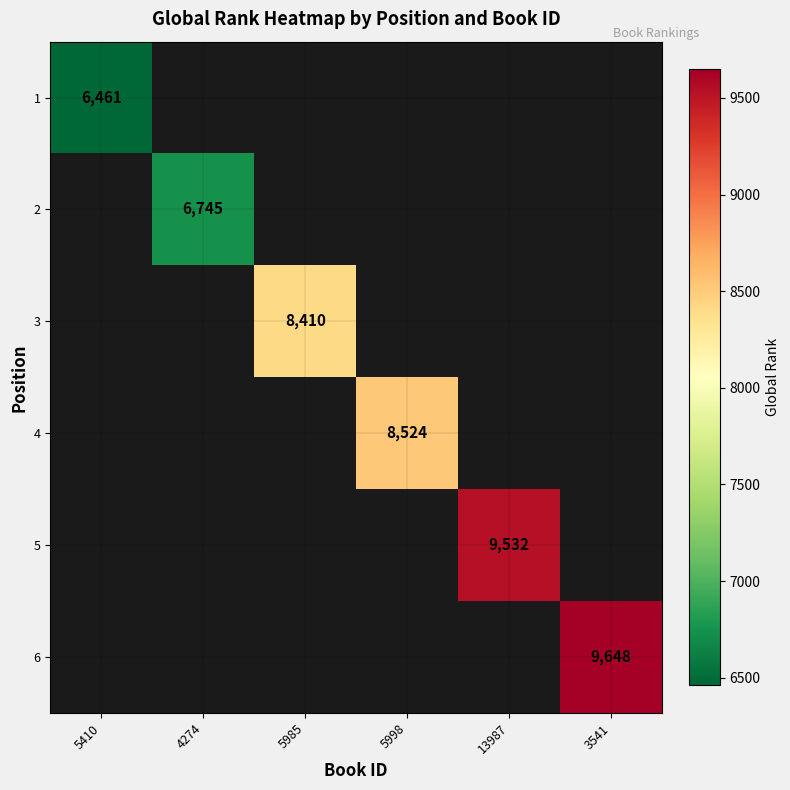

True or false: 6 has a value of 9648 at 3541.

True